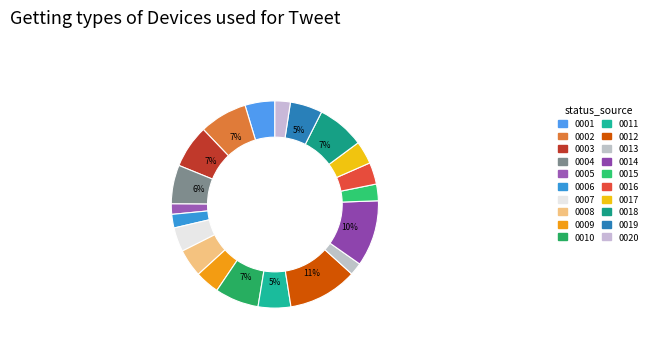

What is the smallest slice in the pie chart?

0005